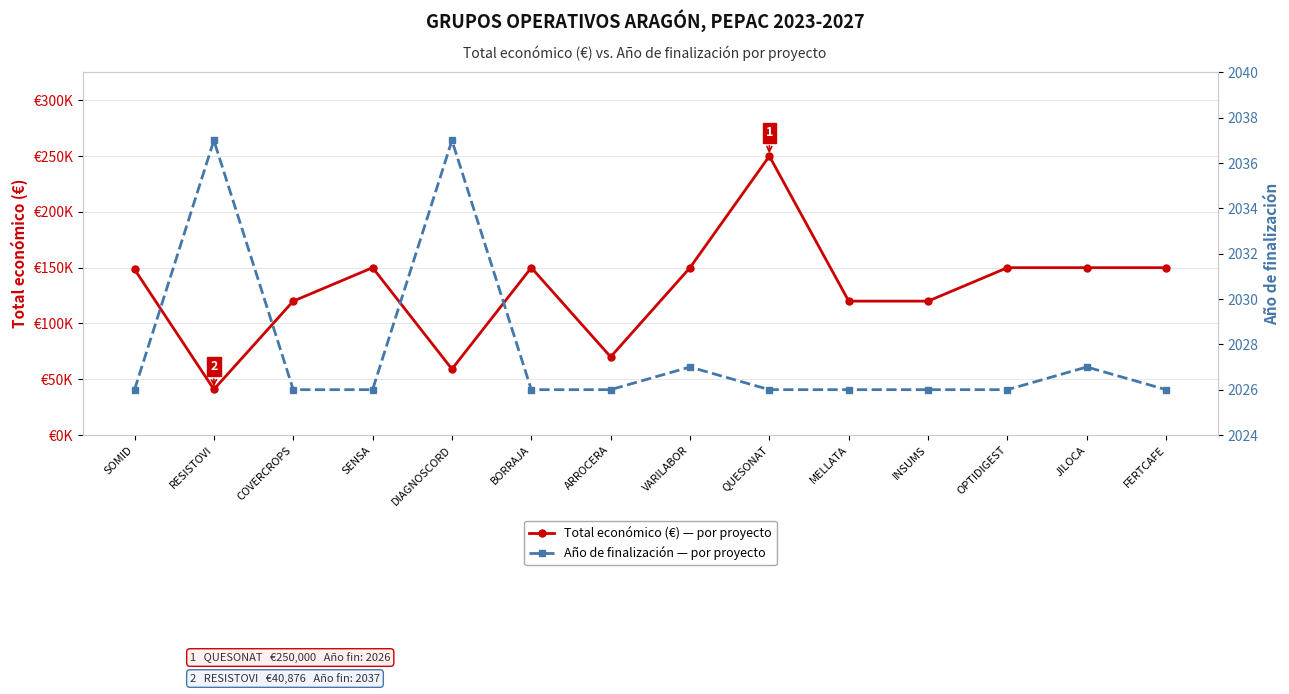

What is the label of the 1st point from the right?

FERTCAFE